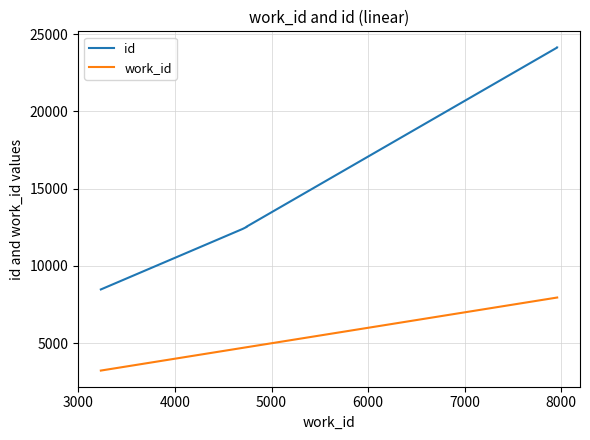

How many values in the id series exceed 12547?

4